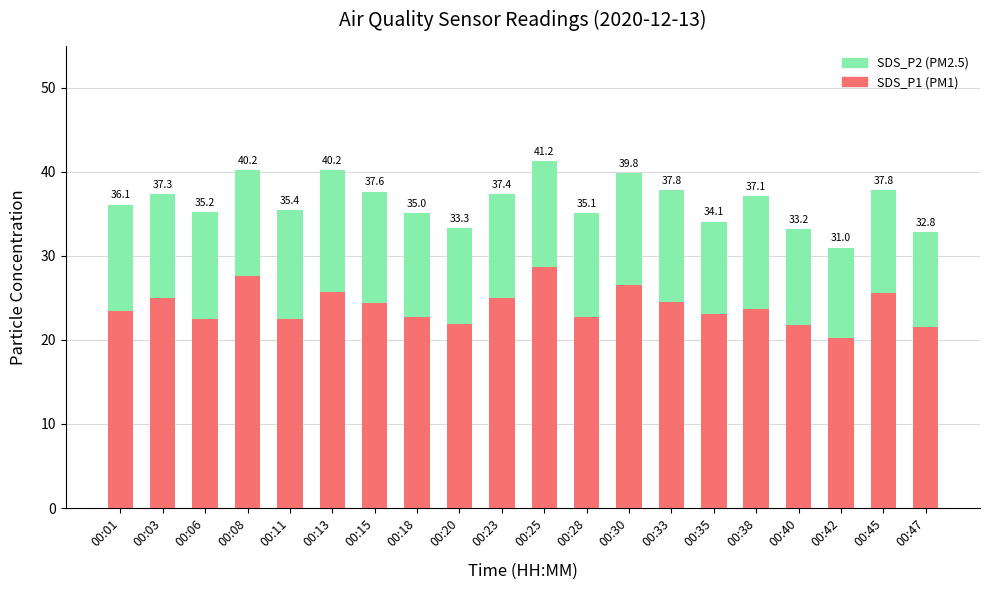

List the series in order of their overall mean, lowest first.

SDS_P2 (PM2.5), SDS_P1 (PM1)